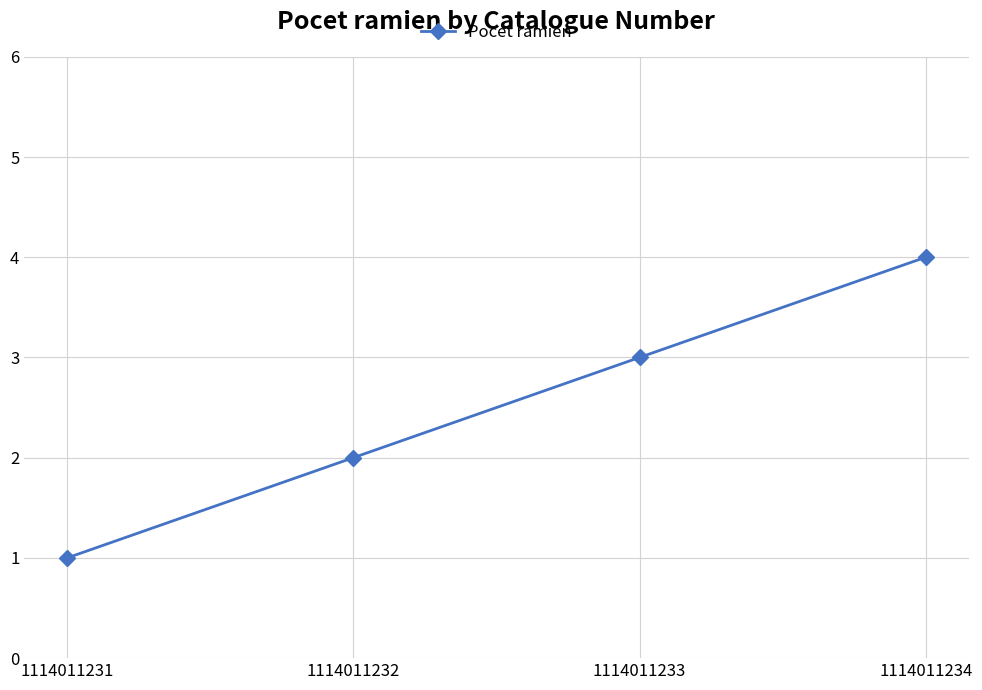

How many lines are shown in the chart?

1